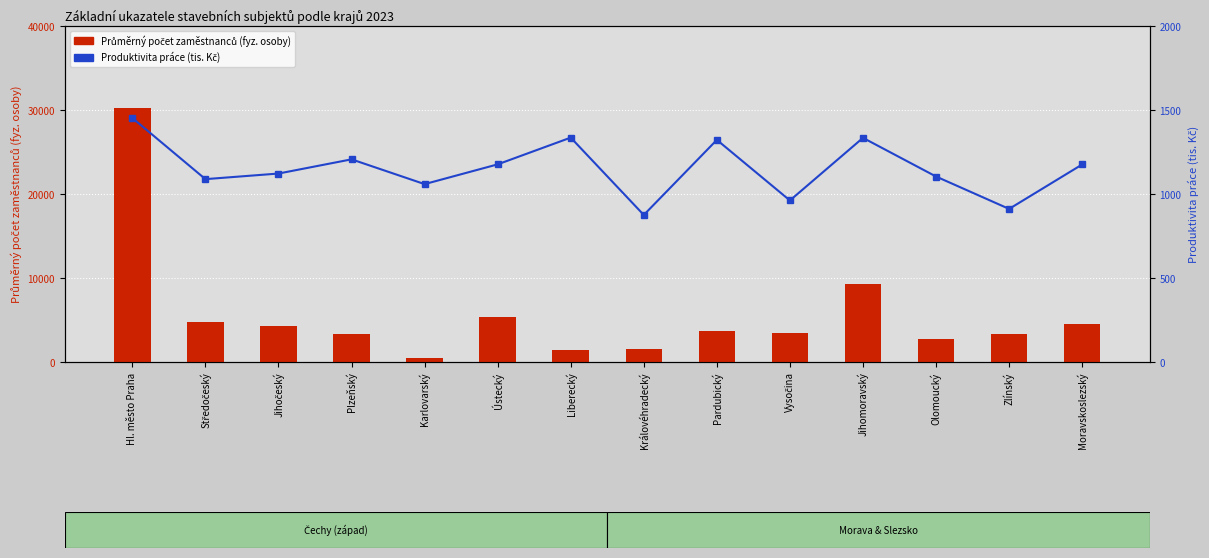

Reading left to right, extract all data points from this chart.

Průměrný počet zaměstnanců (fyz. osoby): 30288.0	4806.0	4237.0	3359.0	527.0	5402.0	1427.0	1539.0	3688.0	3482.0	9231.0	2758.0	3368.0	4494.0
Produktivita práce (tis. Kč): 1452.4	1088.4	1121.8	1206.3	1058.8	1176.4	1335.7	875.2	1322.1	961.5	1334.2	1104.1	911.2	1175.8